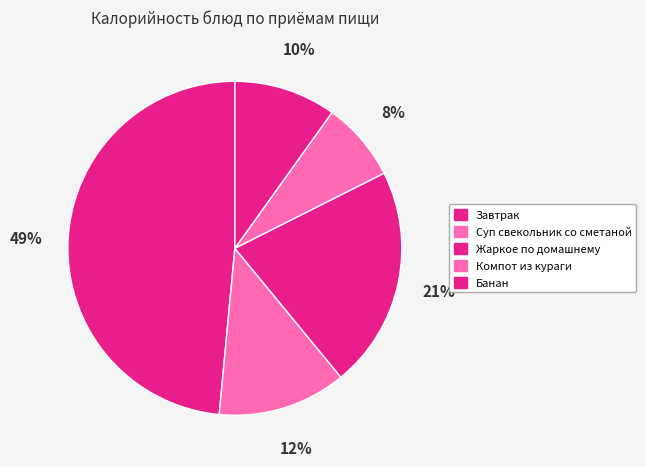

To the nearest percent, what is the difference between the largest and smallest slice percentages?

41%